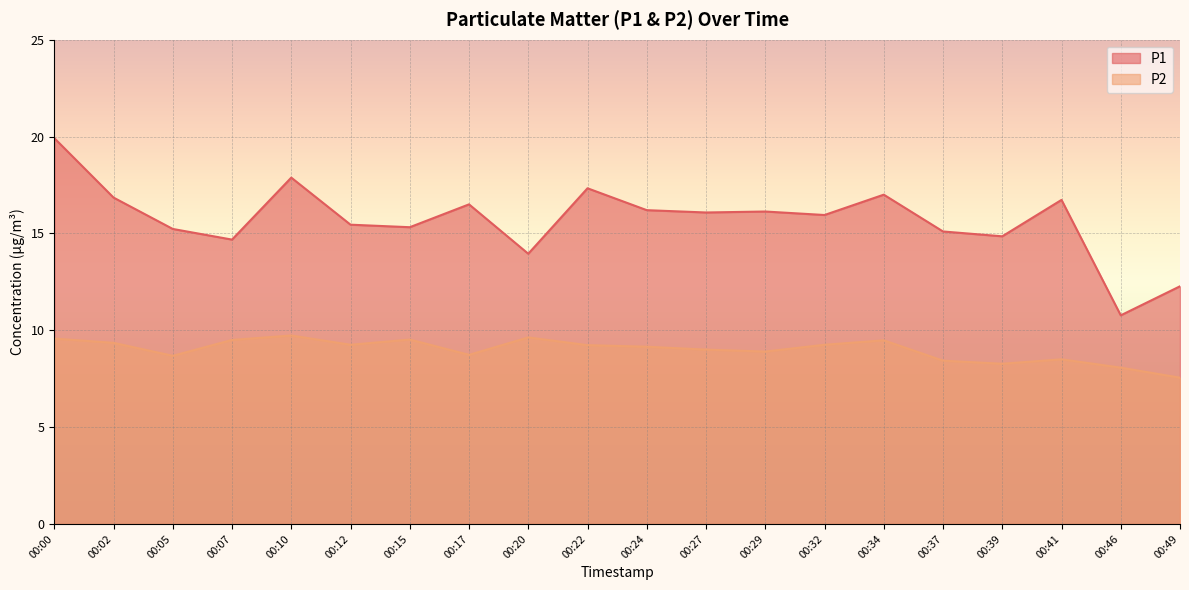

How many lines are shown in the chart?

2